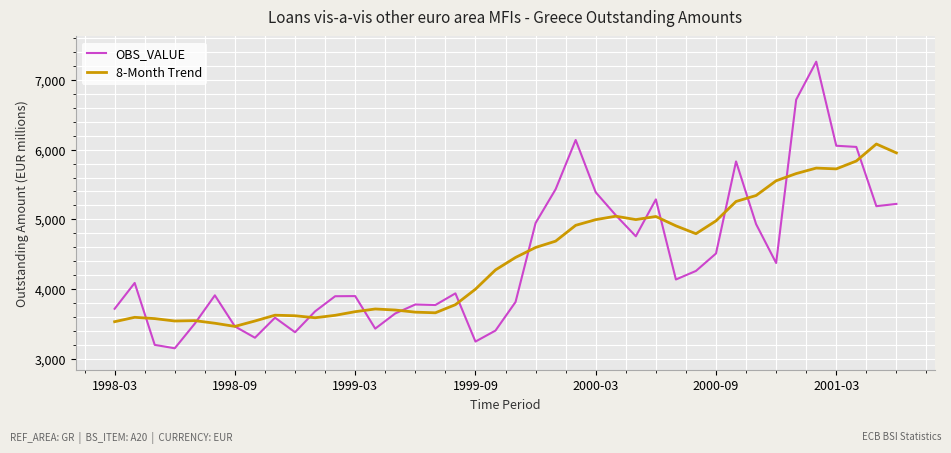

What is the minimum value for OBS_VALUE?

3148.6